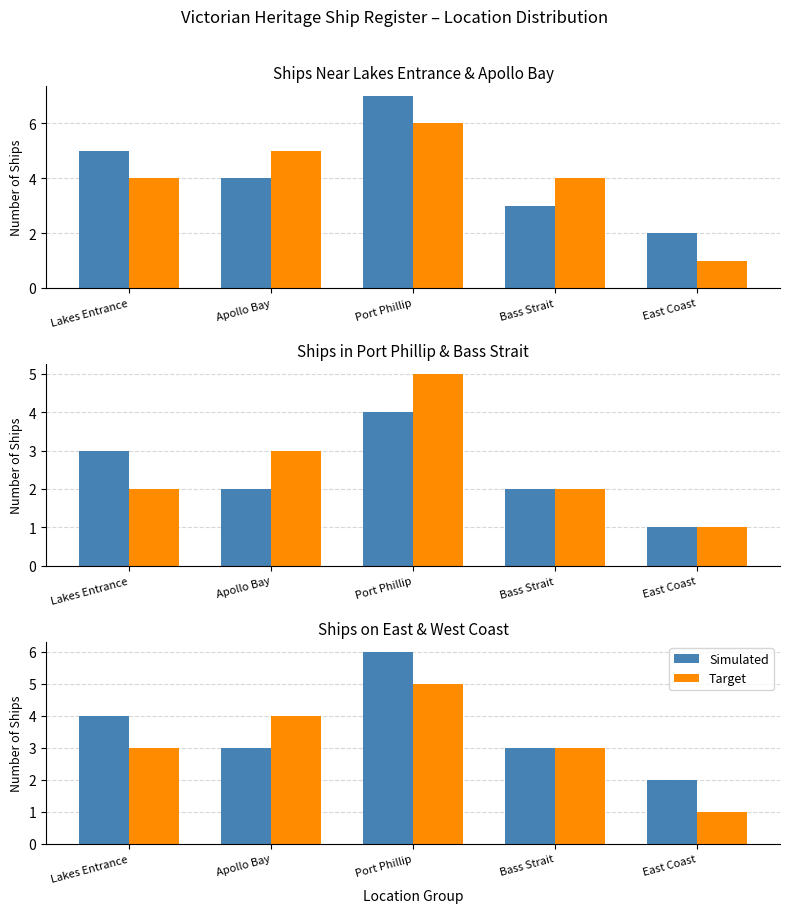

Where does the Target series first go above 3?

Apollo Bay